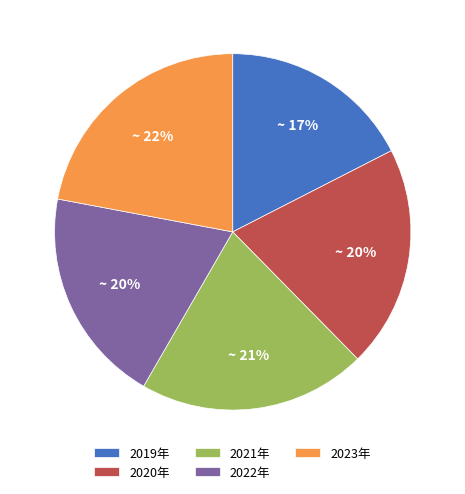

Count the number of slices in the pie.

5